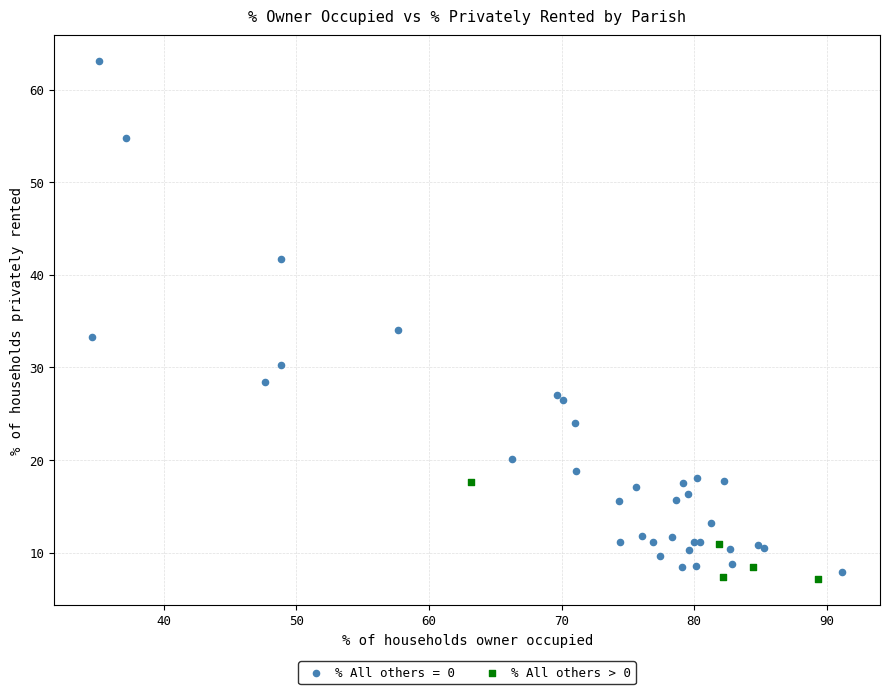

Which series has the widest spread of Y values?

% All others = 0